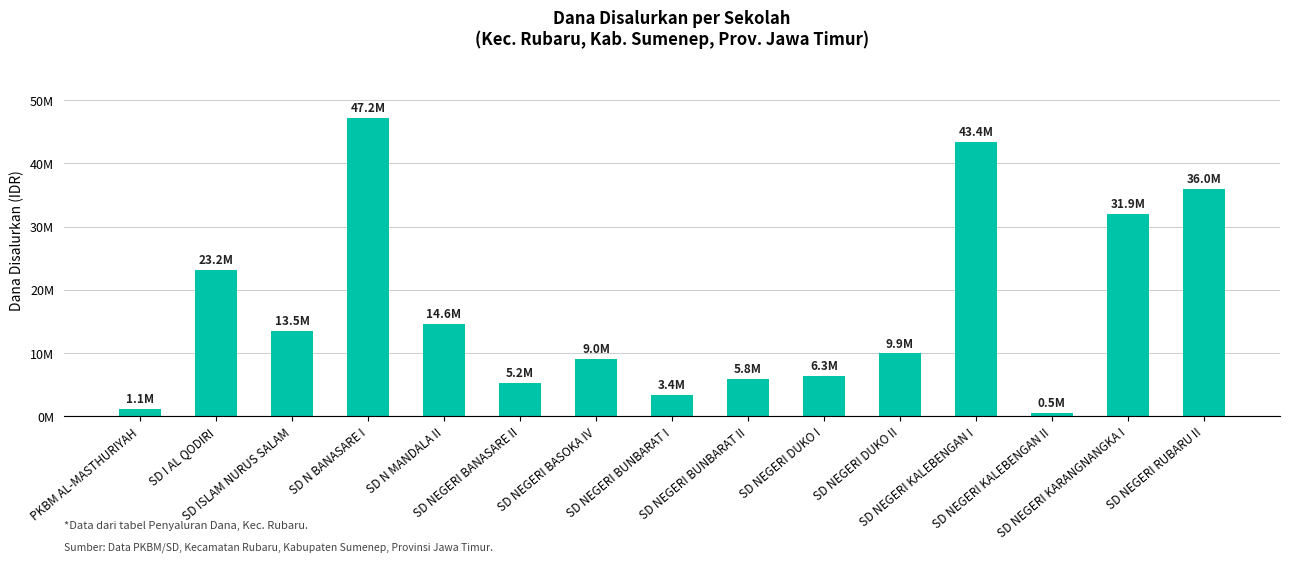

The chart shows a value of 21958165 at SD N MANDALA II. True or false?

False